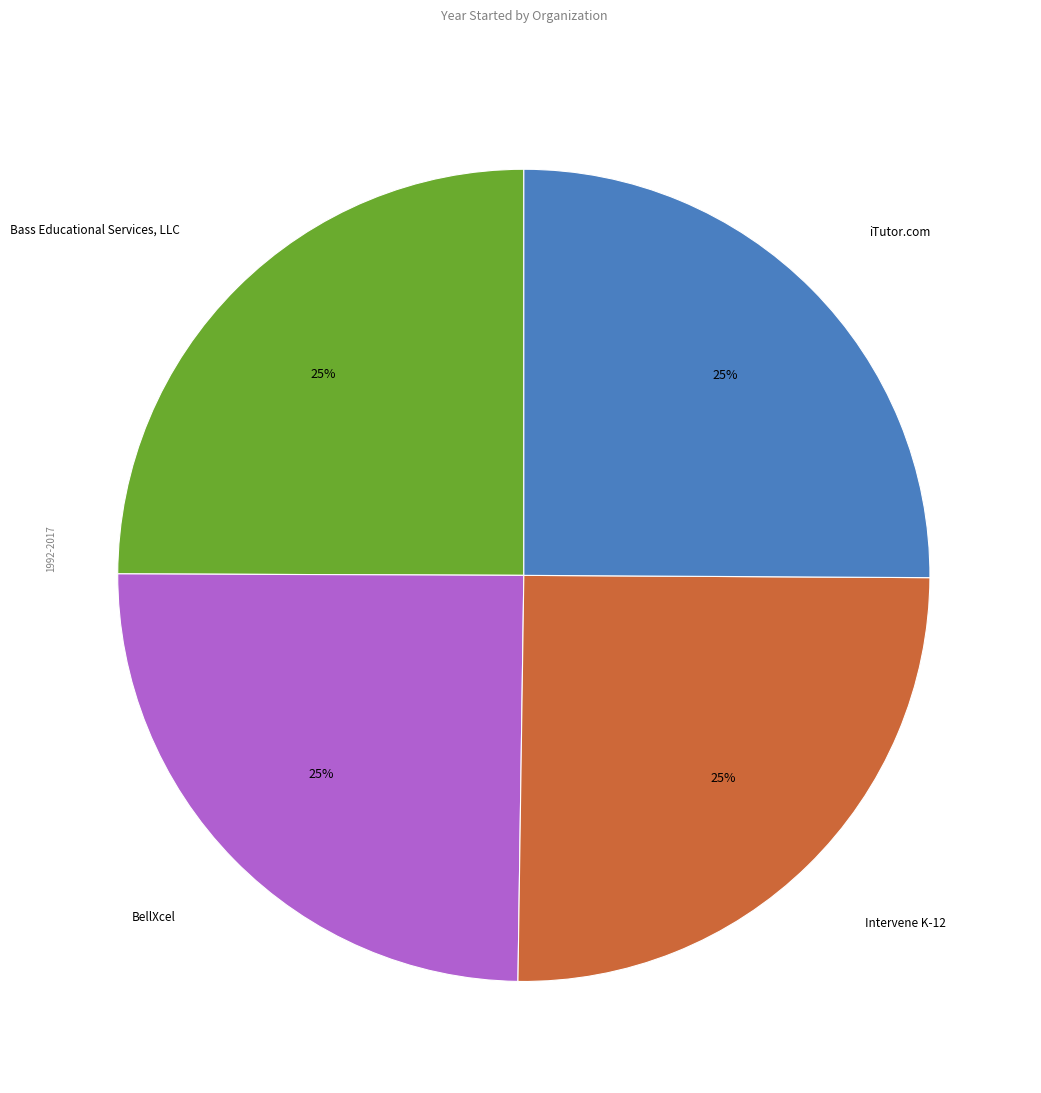

To the nearest percent, what is the combined percentage of BellXcel and iTutor.com?

50%